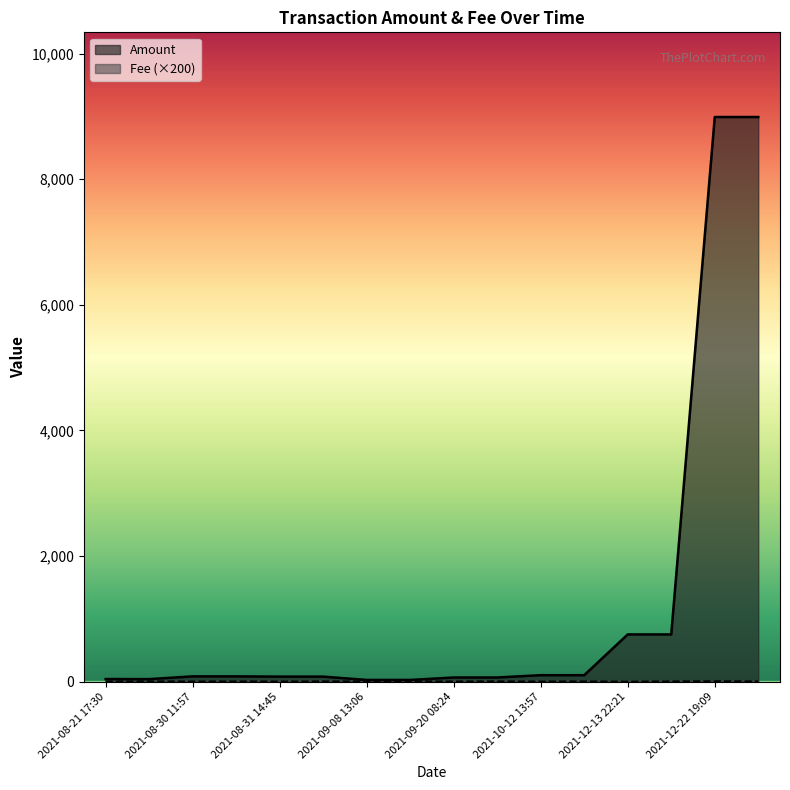

Count the number of data series in this chart.

2